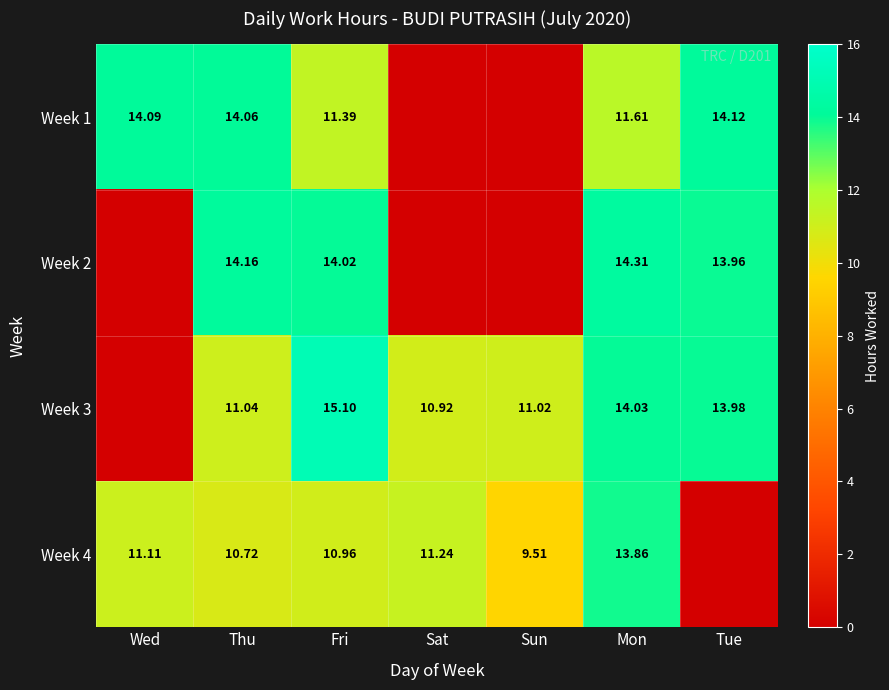

Where does the Week 3 series first go above 11?

Thu